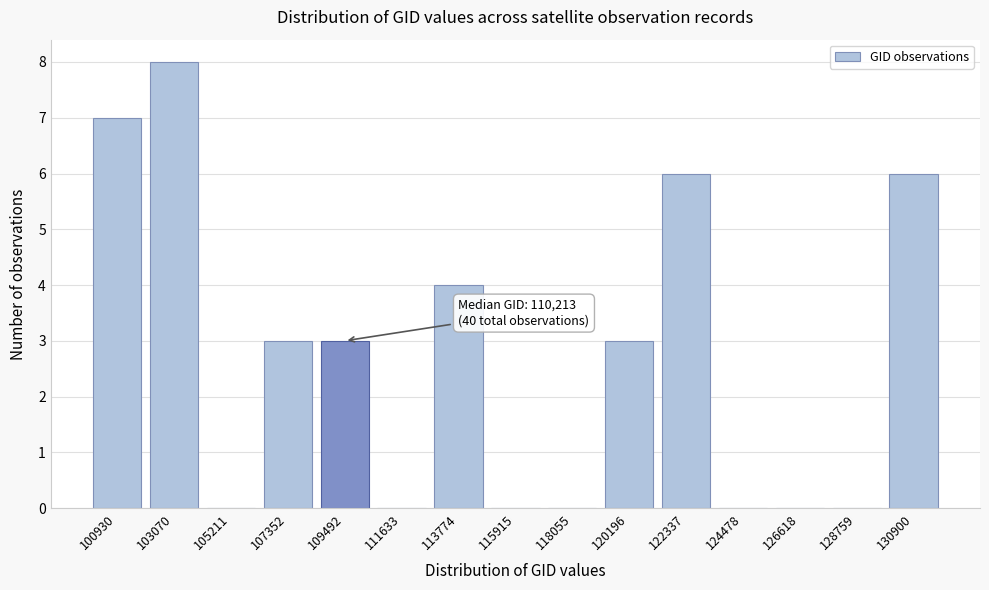

Reading left to right, list all the values displayed in this chart.

100930=7	103070=8	105211=0	107352=3	109492=3	111633=0	113774=4	115915=0	118055=0	120196=3	122337=6	124478=0	126618=0	128759=0	130900=6